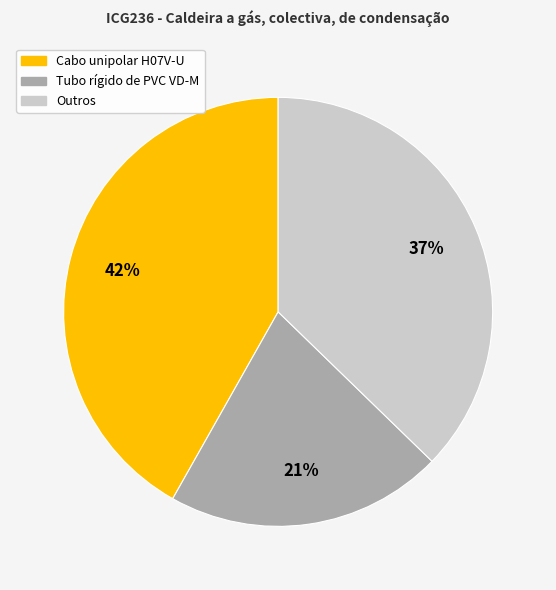

Is there any slice that represents more than half of the pie?

No